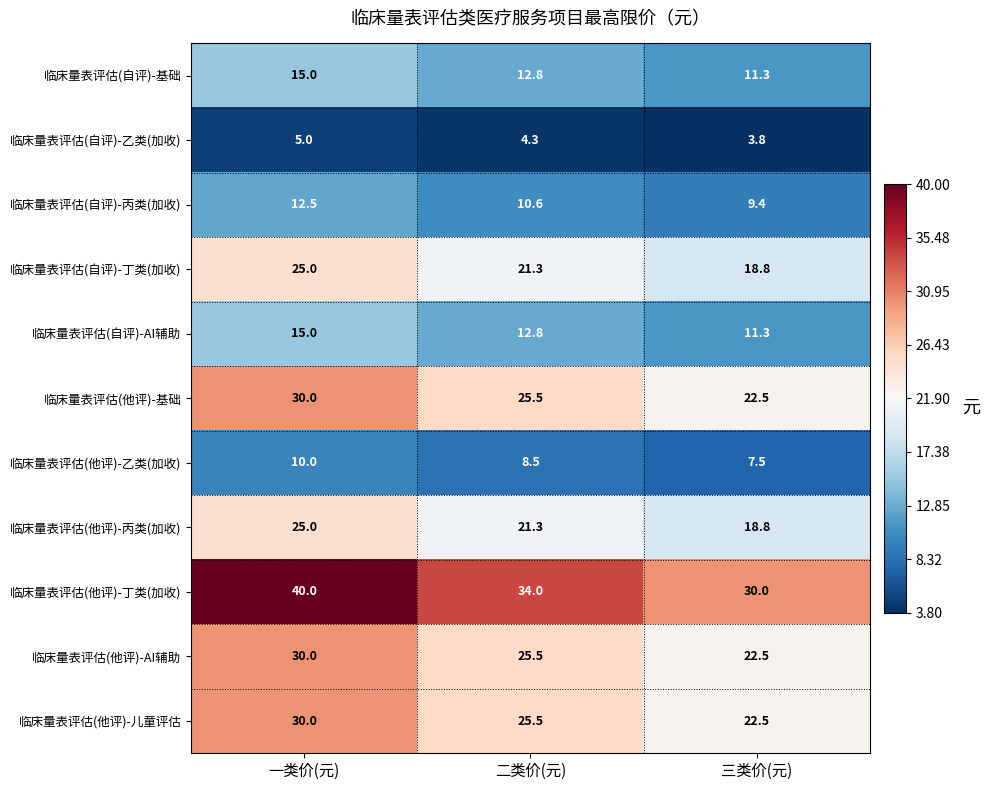

What is the maximum value for 临床量表评估(自评)-乙类(加收)?

5.0